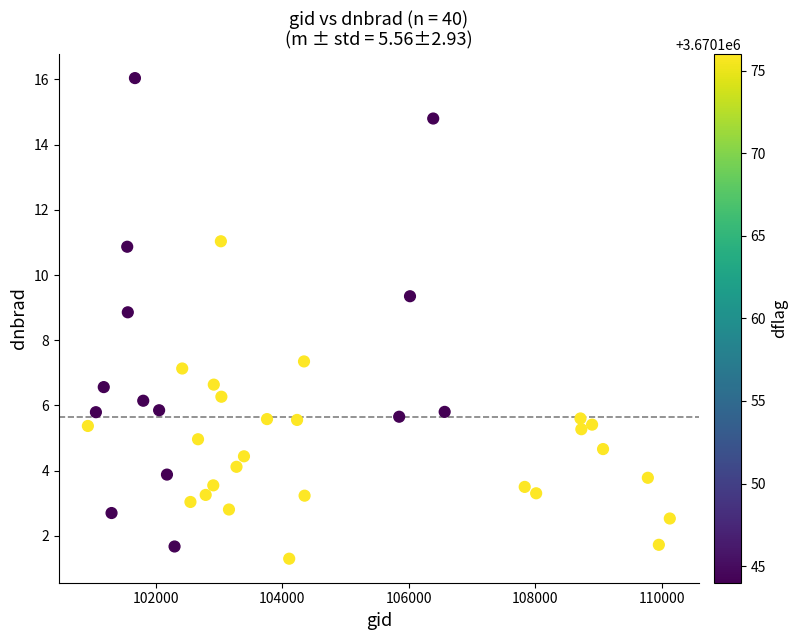

What is the range of X values (max minus min)?

9197.0